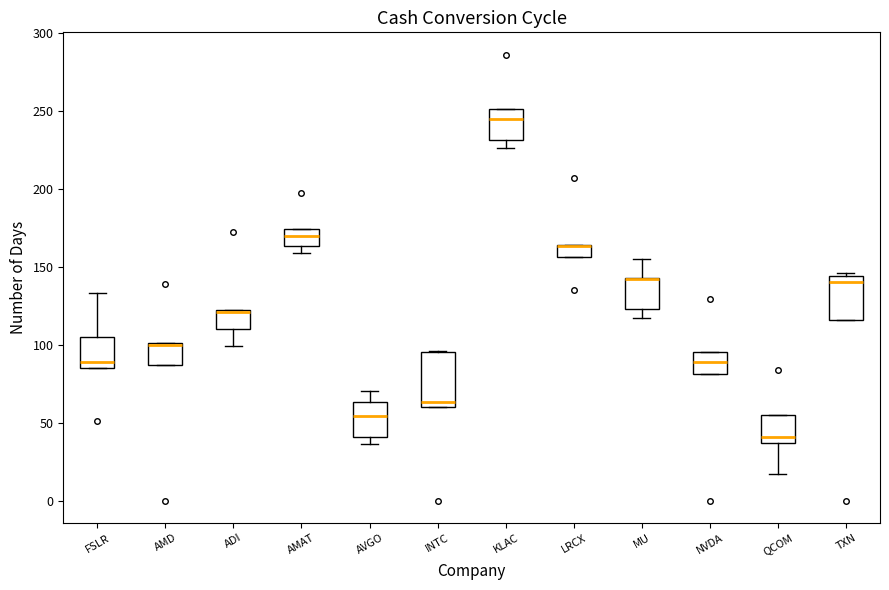

Where is the lower edge of the box for NVDA on the y-axis? The values are not printed on the chart, so give them approximately, as read against the axis.

80